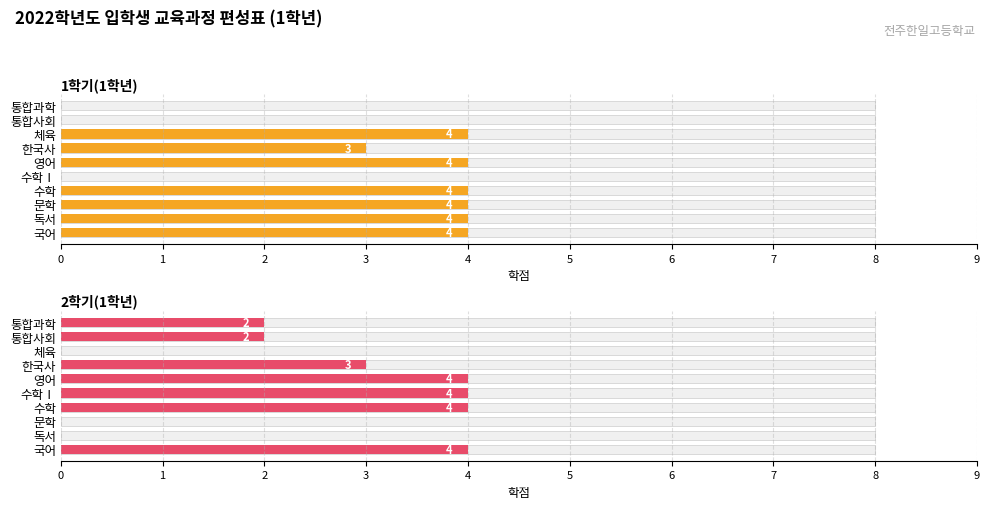

Between 6 and 9, which series saw the biggest shift?

1학기(1학년)